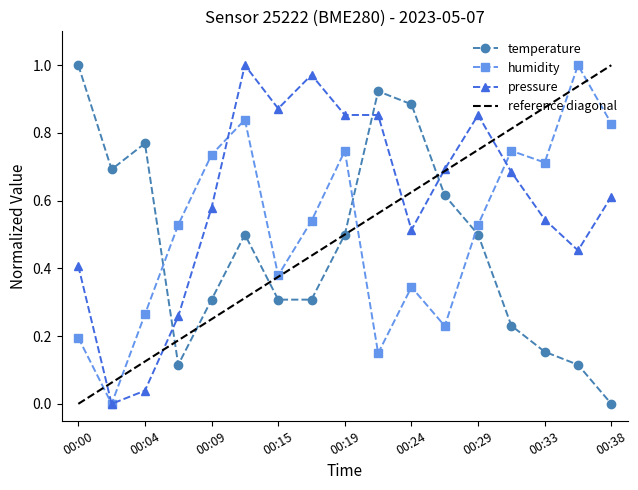

At which label does temperature reach its peak?

00:00